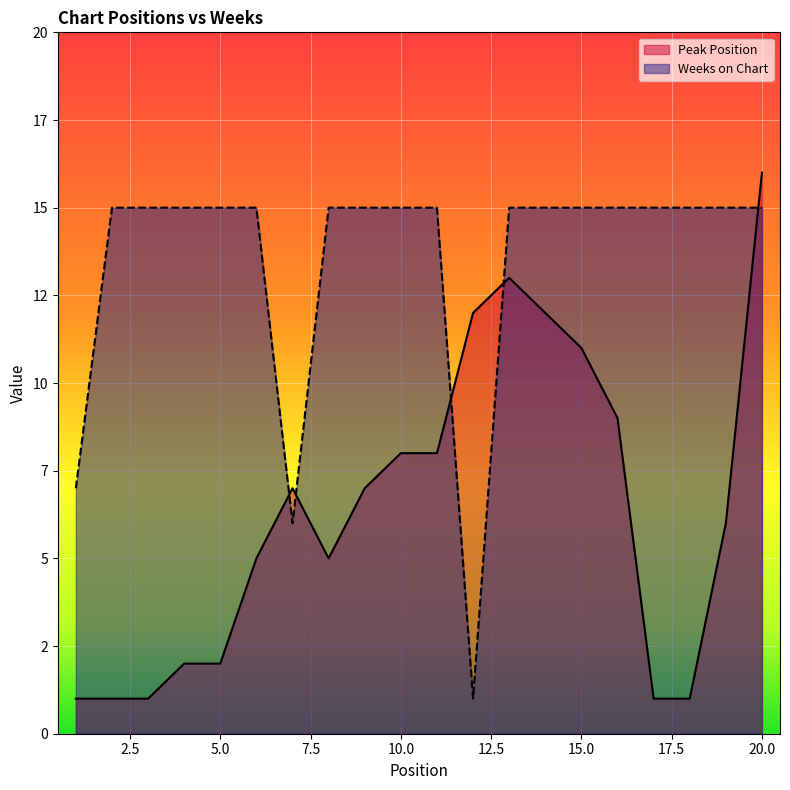

Rank the series by their maximum value, from highest to lowest.

Peak Position, Weeks on Chart